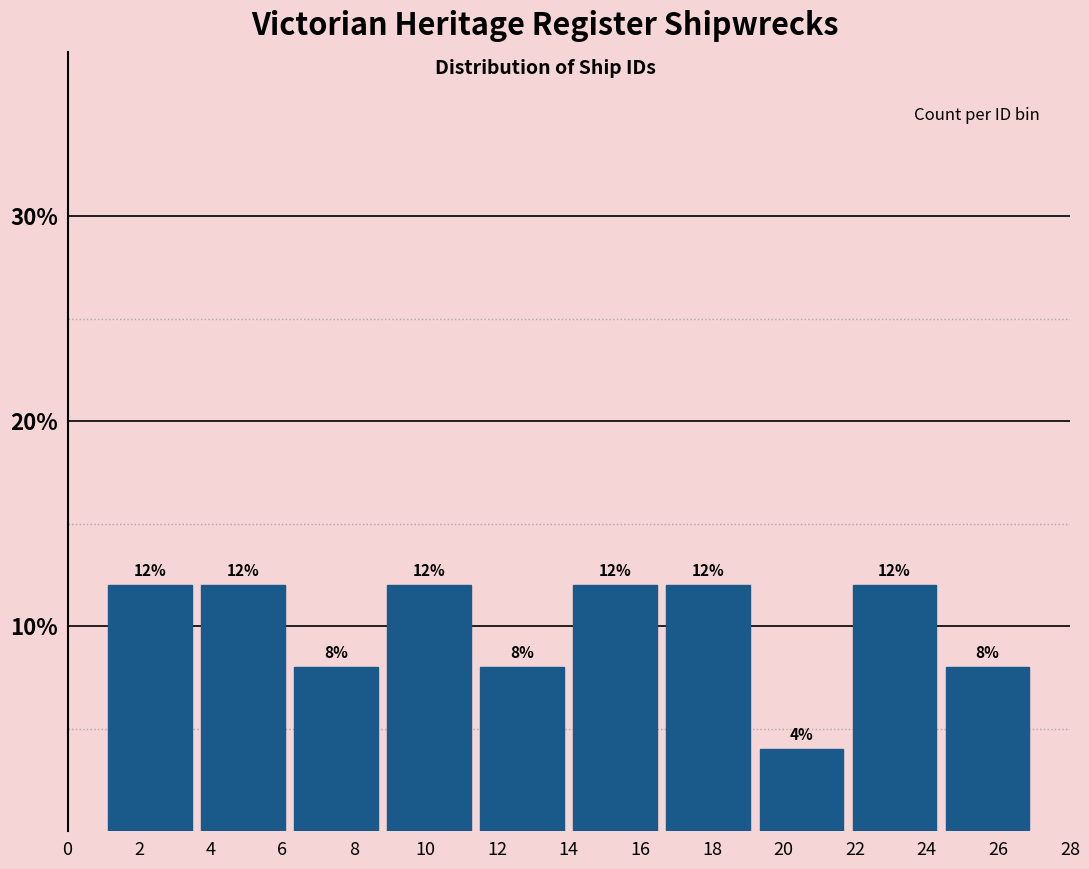

Reading left to right, transcribe this chart: for each bar, give the range it covers on the x-axis and its height.

1.0 to 3.6: 12
3.6 to 6.2: 12
6.2 to 8.8: 8
8.8 to 11.4: 12
11.4 to 14.0: 8
14.0 to 16.6: 12
16.6 to 19.2: 12
19.2 to 21.8: 4
21.8 to 24.4: 12
24.4 to 27.0: 8